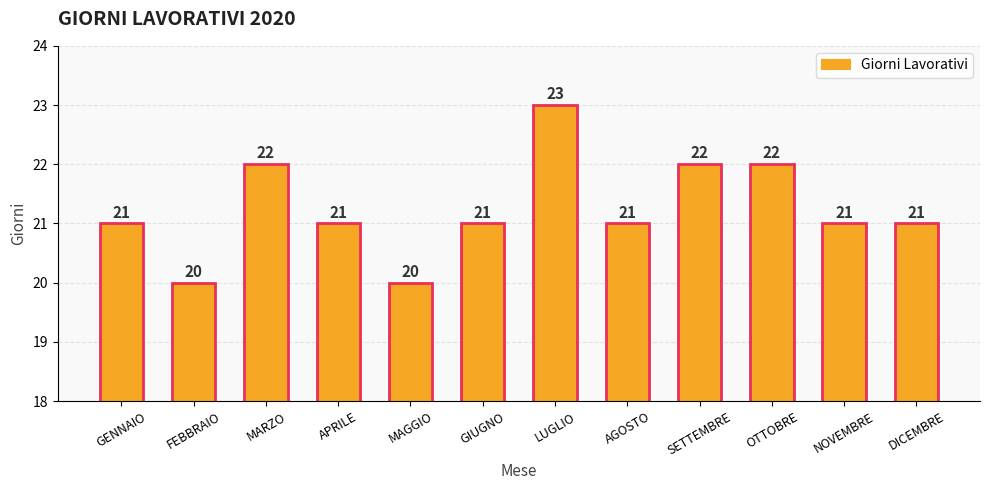

Reading right to left, list all the values displayed in this chart.

DICEMBRE=21	NOVEMBRE=21	OTTOBRE=22	SETTEMBRE=22	AGOSTO=21	LUGLIO=23	GIUGNO=21	MAGGIO=20	APRILE=21	MARZO=22	FEBBRAIO=20	GENNAIO=21